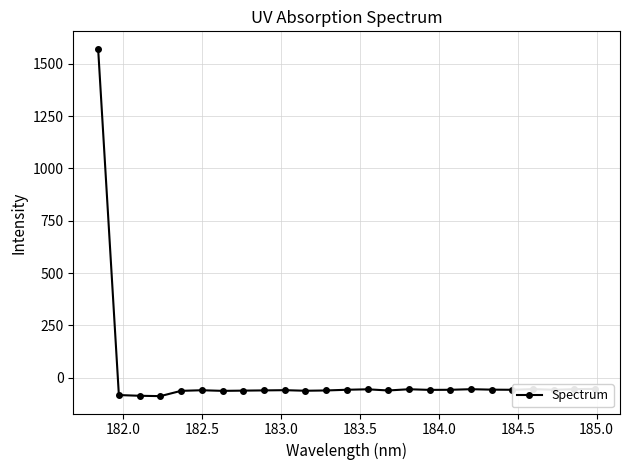

What is the value of the 5th point from the left?

-63.0